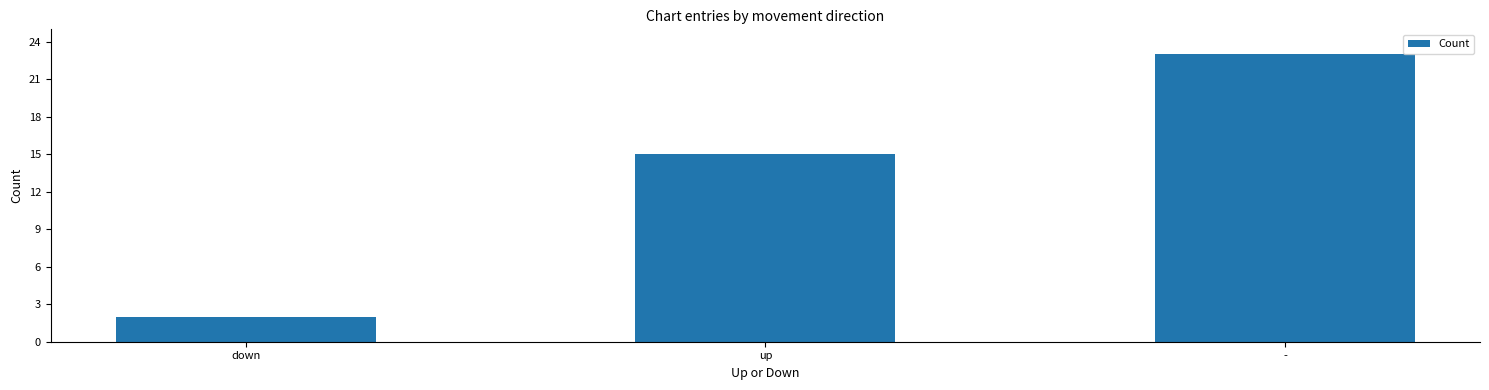

What position from the left is up?

2